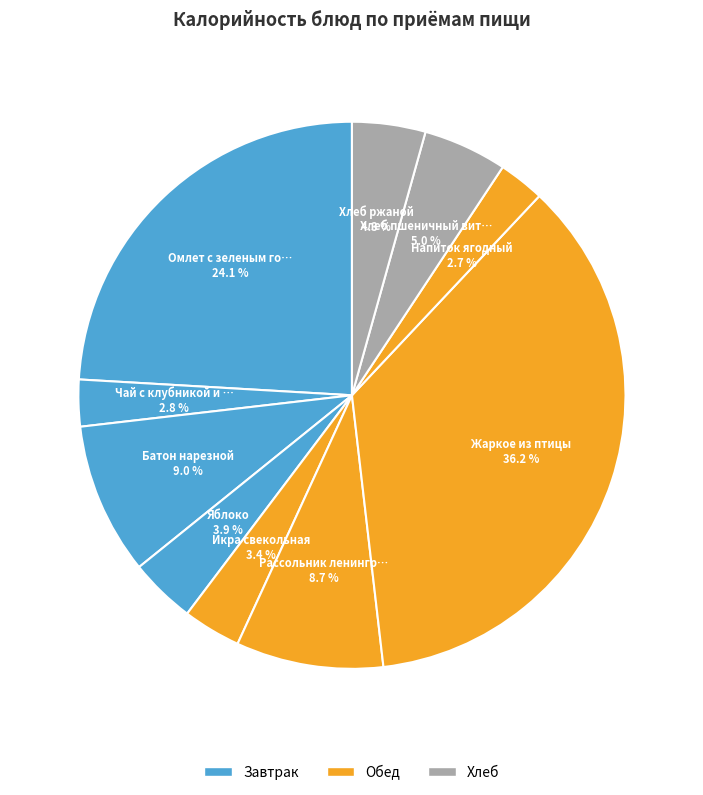

Which slice is the smallest?

Напиток ягодный